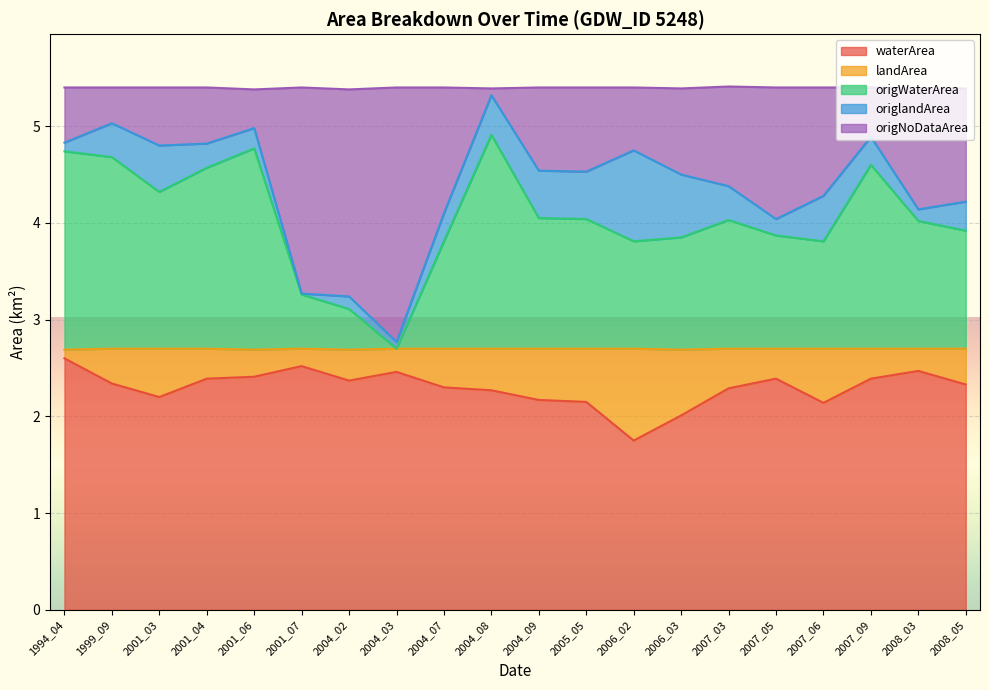

Between 2001_03 and 2007_09, which series saw the biggest shift?

origWaterArea